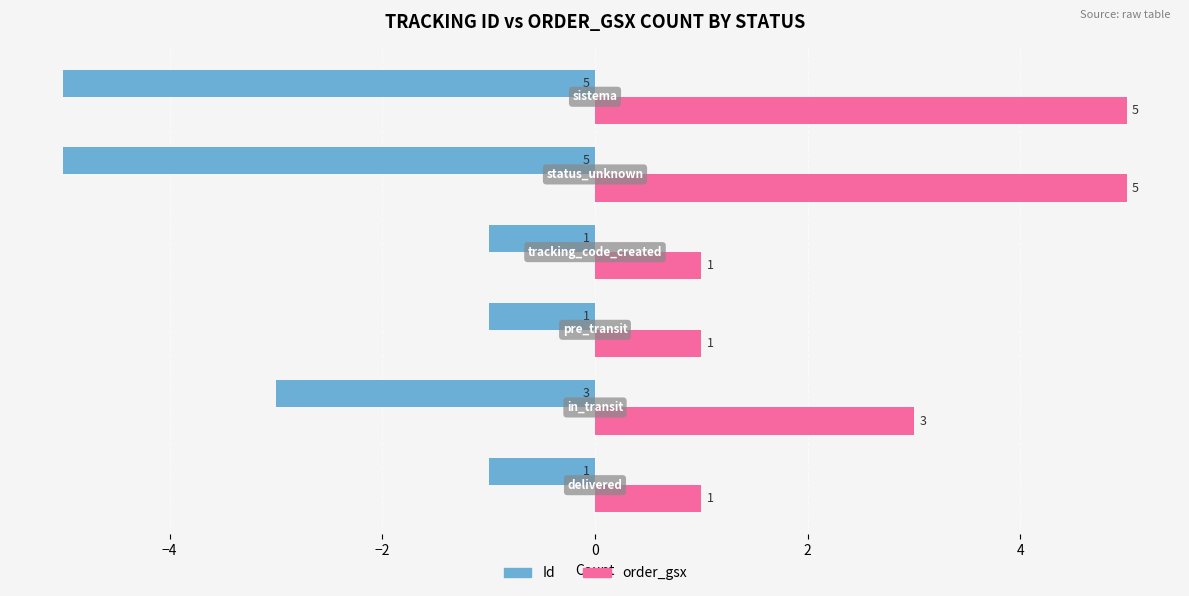

What is the minimum value shown in the chart?

-5